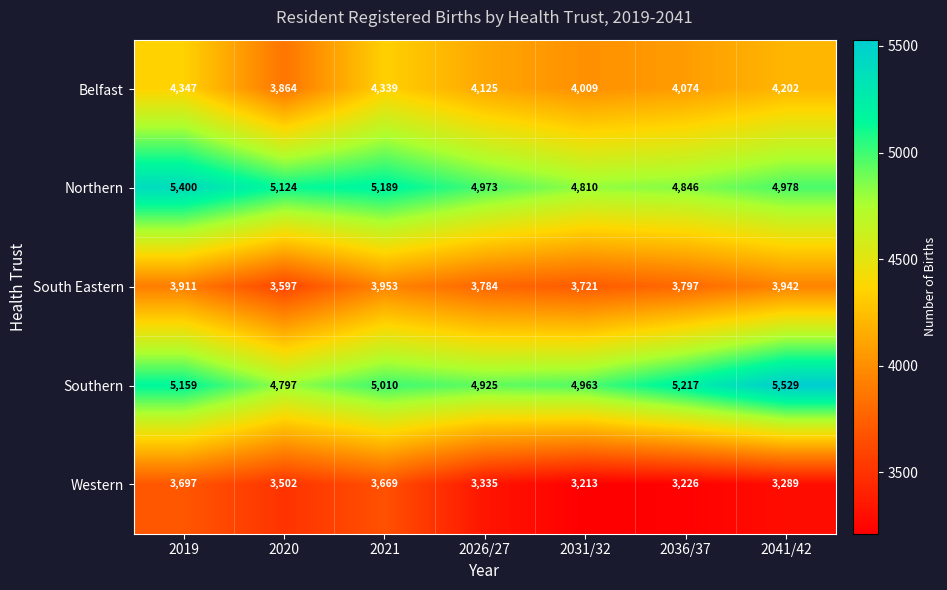

At how many categories does at least one series exceed 4511?

7